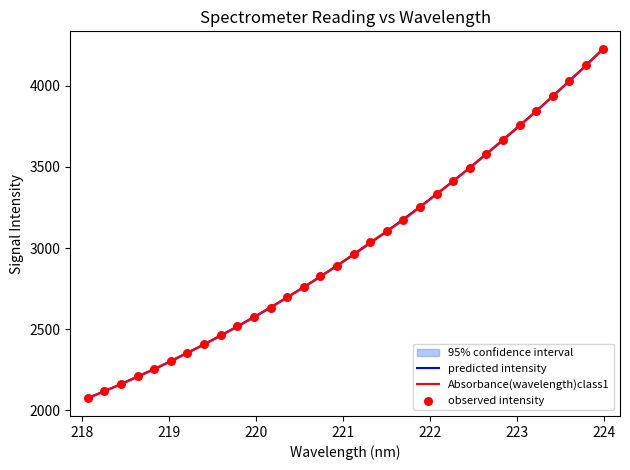

Which has a higher value, 220.3533 or 223.2172?

223.2172